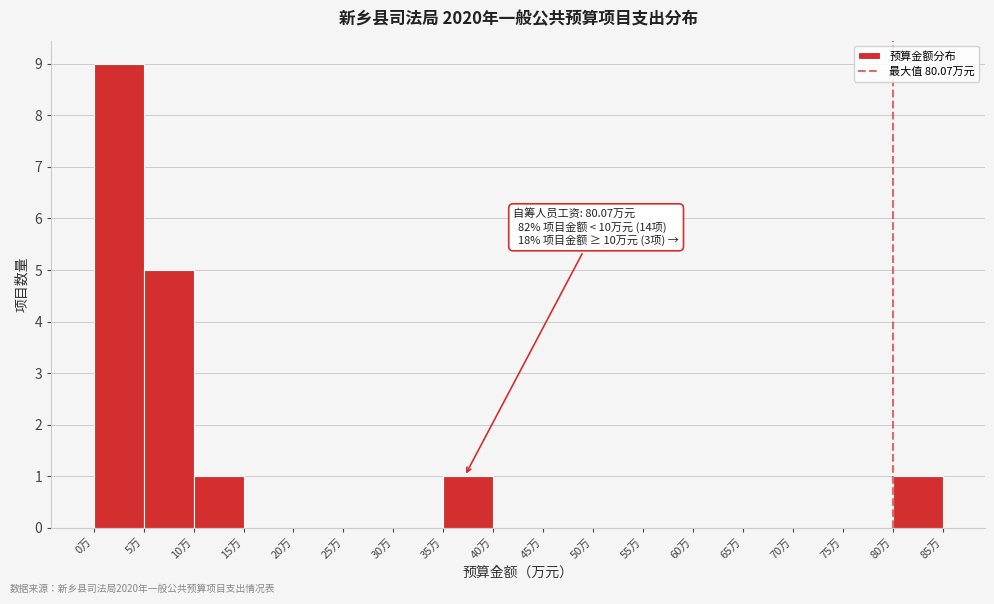

Over which range of the x-axis is the bar tallest?

0 to 5